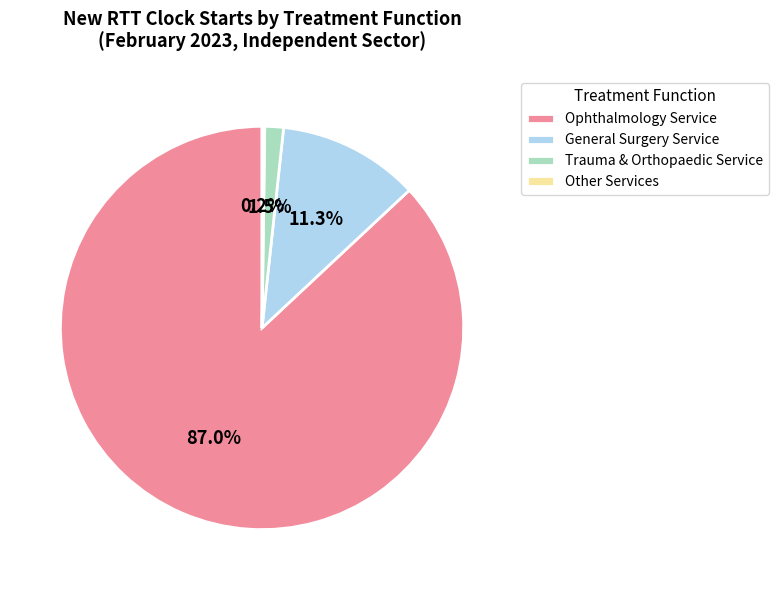

What is the largest slice in the pie chart?

Ophthalmology Service